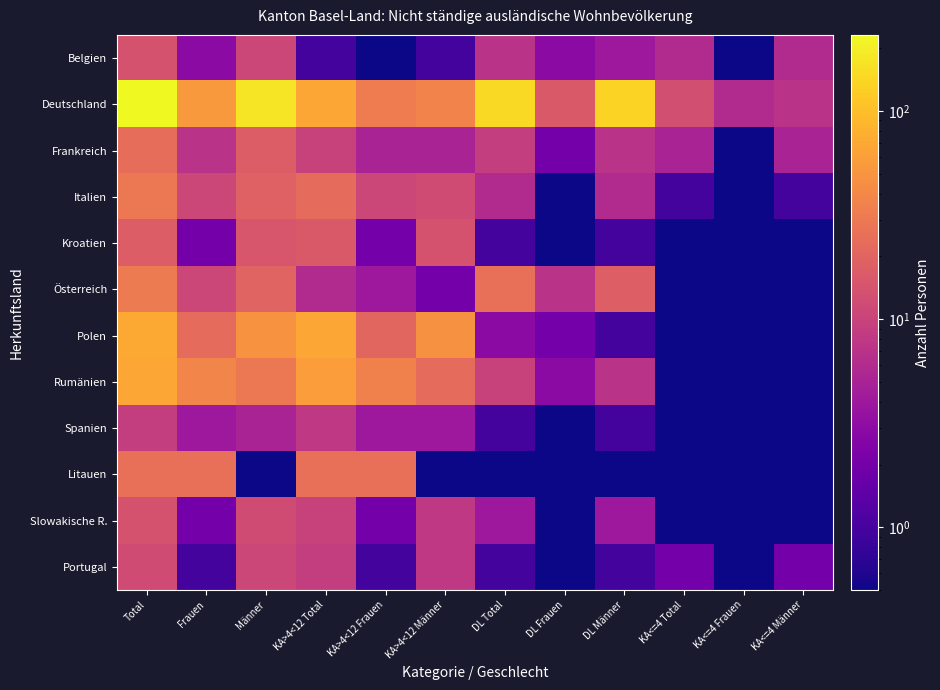

What is the smallest value displayed?

0.1